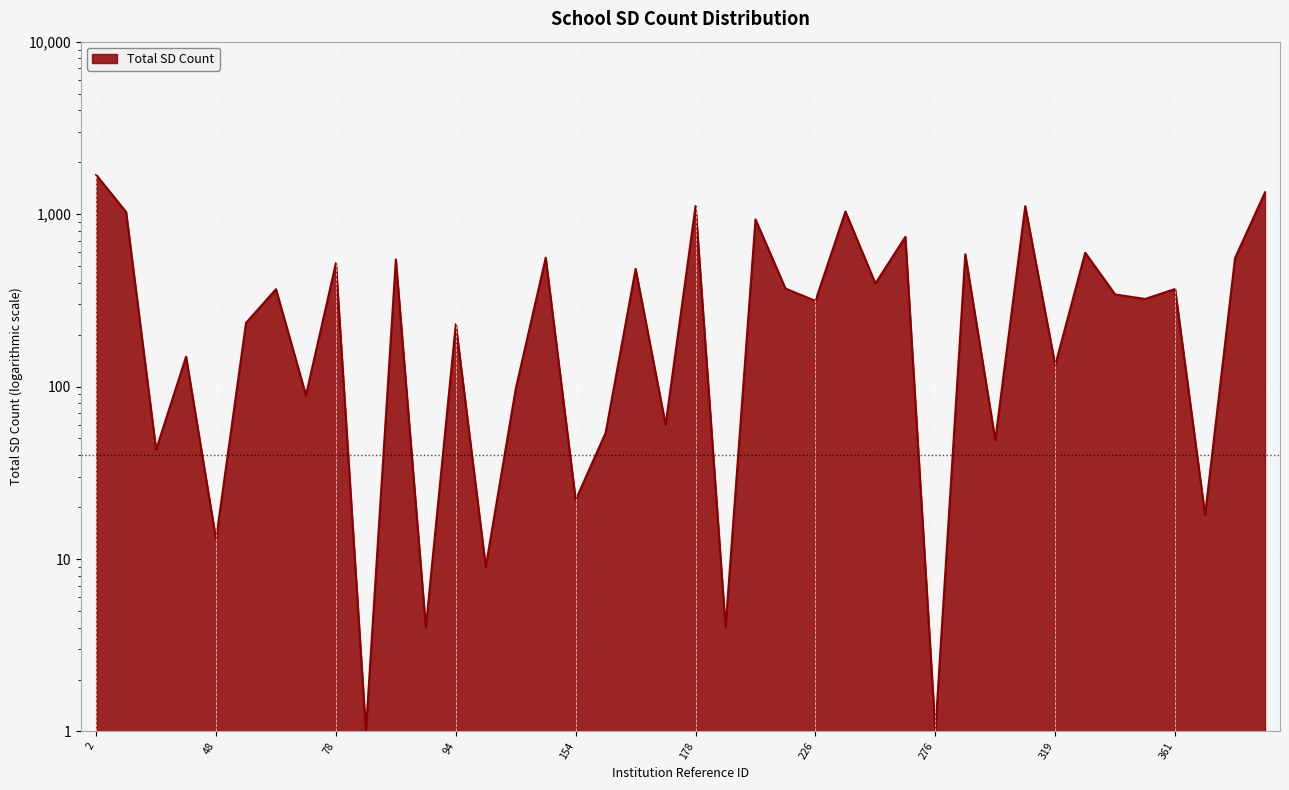

Reading right to left, list all the values displayed in this chart.

394=1338	384=556	380=18	361=368	340=322	329=342	325=597	319=133	318=1112	287=49	286=585	276=1	264=738	256=396	242=1035	226=314	225=370	222=932	184=4	178=1115	166=60	165=481	163=54	154=22	125=559	115=97	104=9	94=230	93=4	92=546	86=1	78=520	76=89	73=367	49=234	48=13	34=149	27=43	23=1028	2=1690